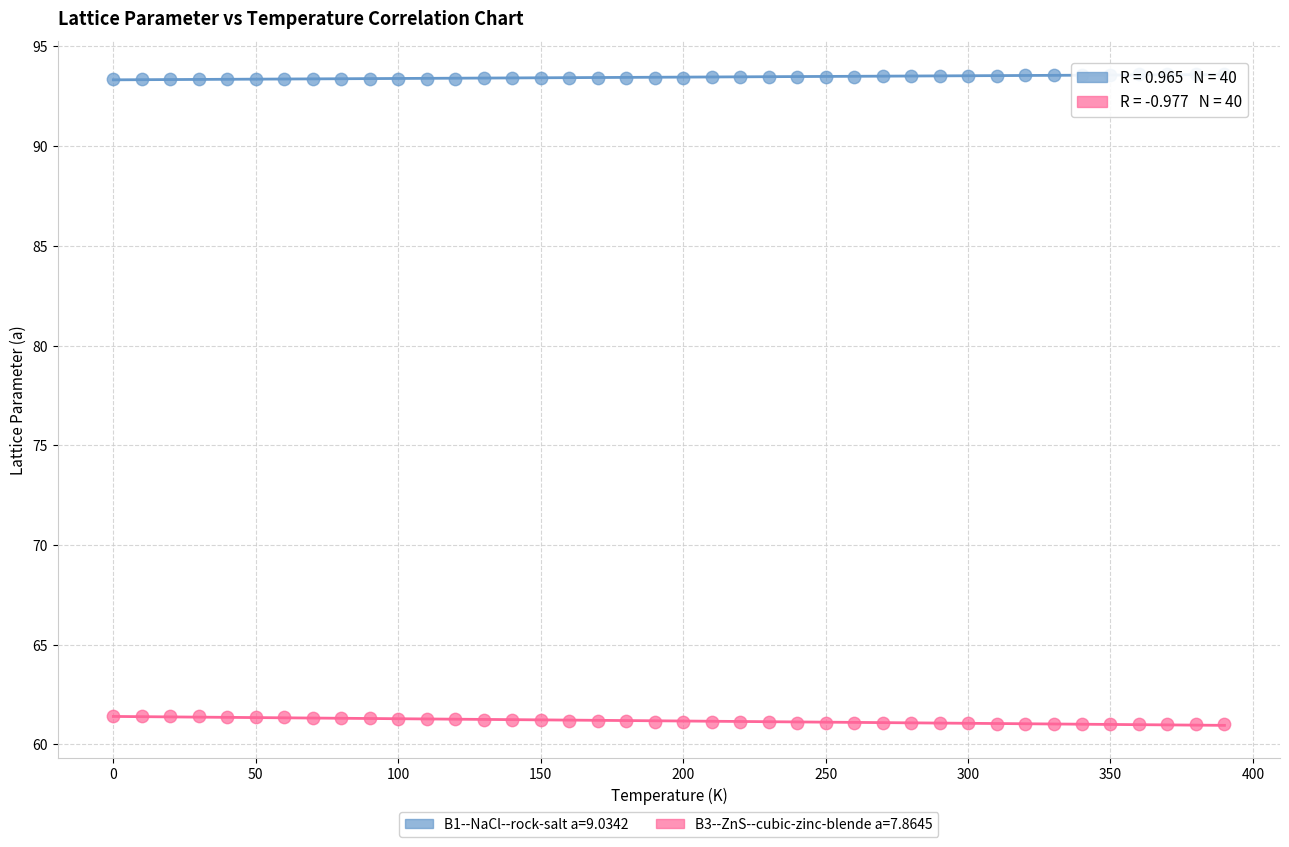

What is the X range (max minus min) for the scatter plot?

390.0